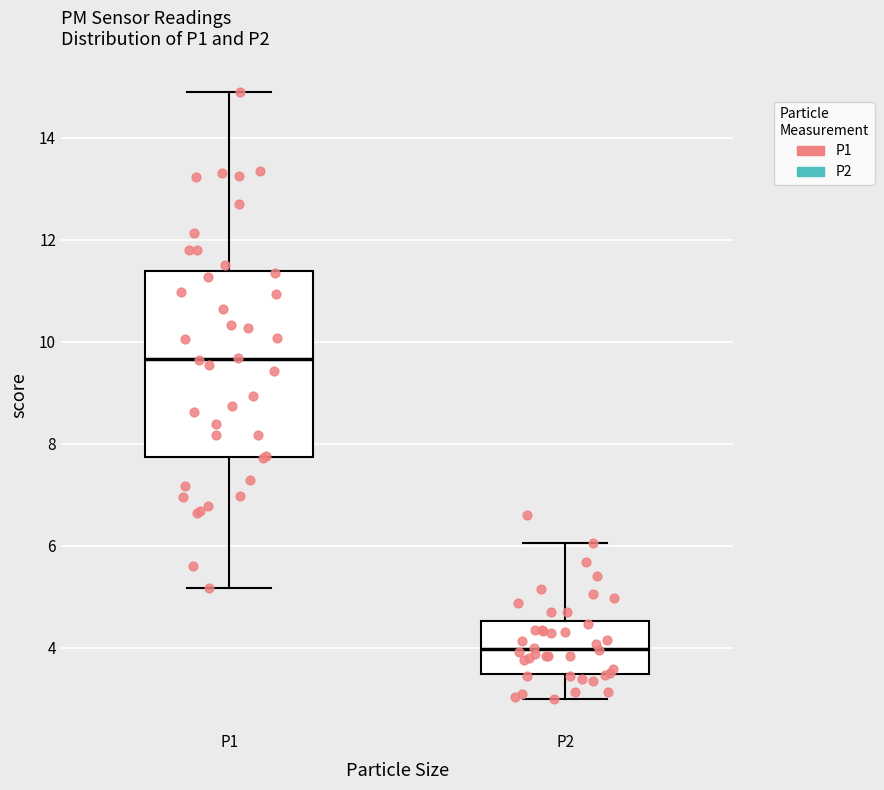

Which box has the lowest median line?

P2